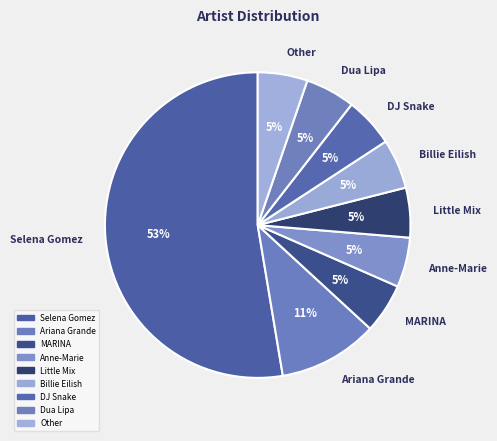

To the nearest percent, what is the combined percentage of Ariana Grande and Other?

16%